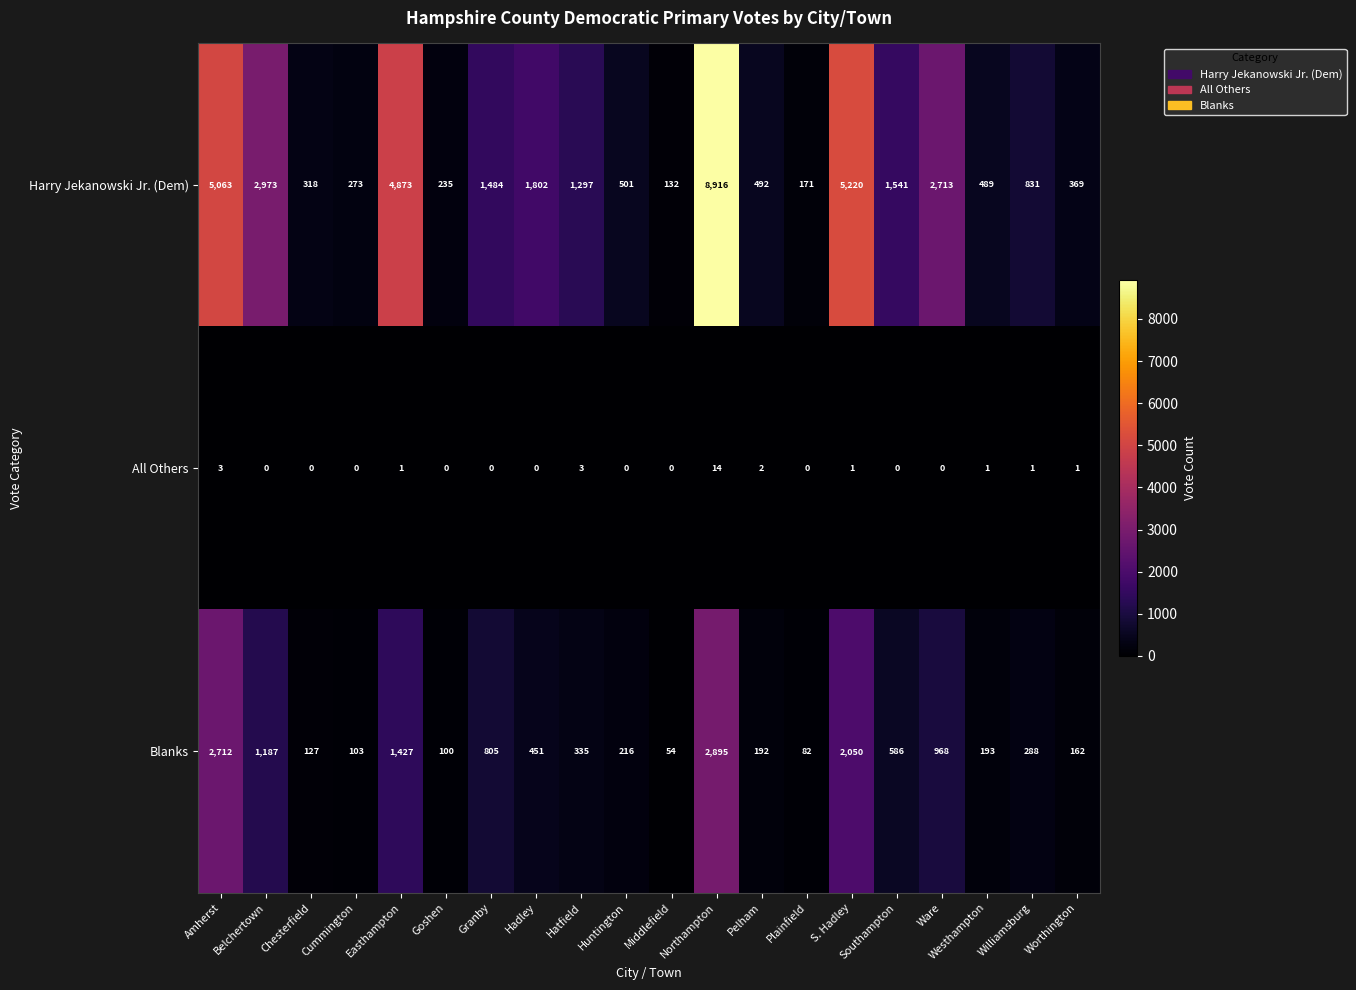

Rank the series by their average value, from lowest to highest.

All Others, Blanks, Harry Jekanowski Jr. (Dem)